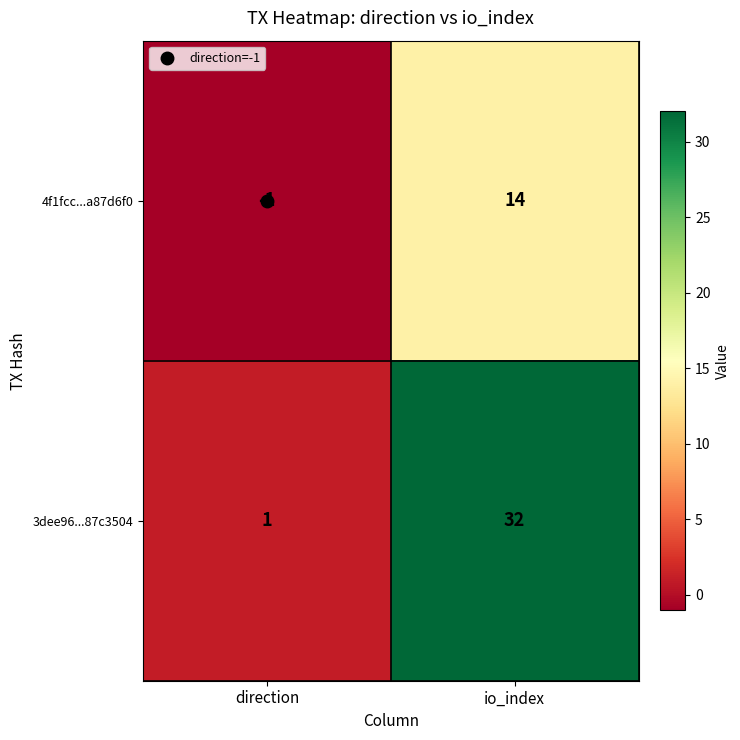

Rank the categories by 3dee96...87c3504 value from lowest to highest.

direction, io_index